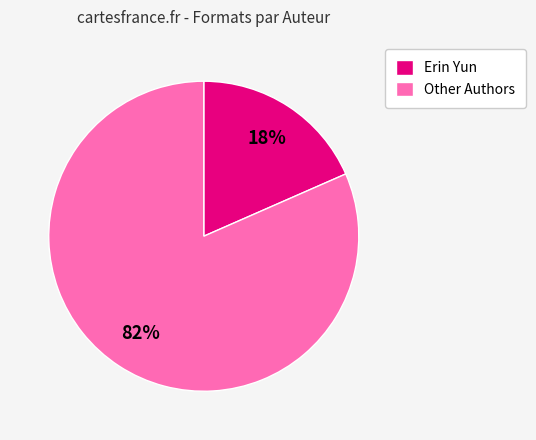

Rank the categories by value from highest to lowest.

Other Authors, Erin Yun